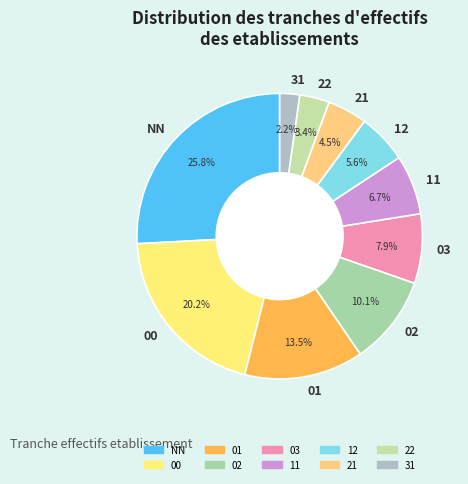

Do 01 and 00 together represent more than half of the pie?

No